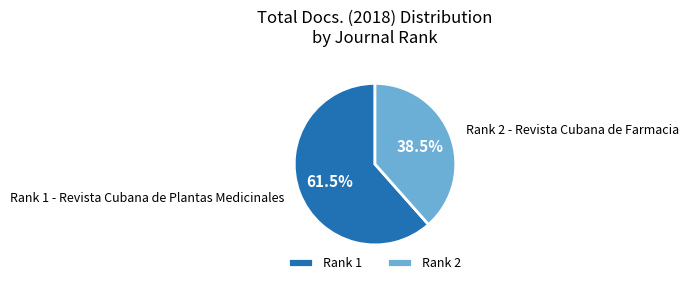

Which has a higher value, Rank 2 - Revista Cubana de Farmacia or Rank 1 - Revista Cubana de Plantas Medicinales?

Rank 1 - Revista Cubana de Plantas Medicinales